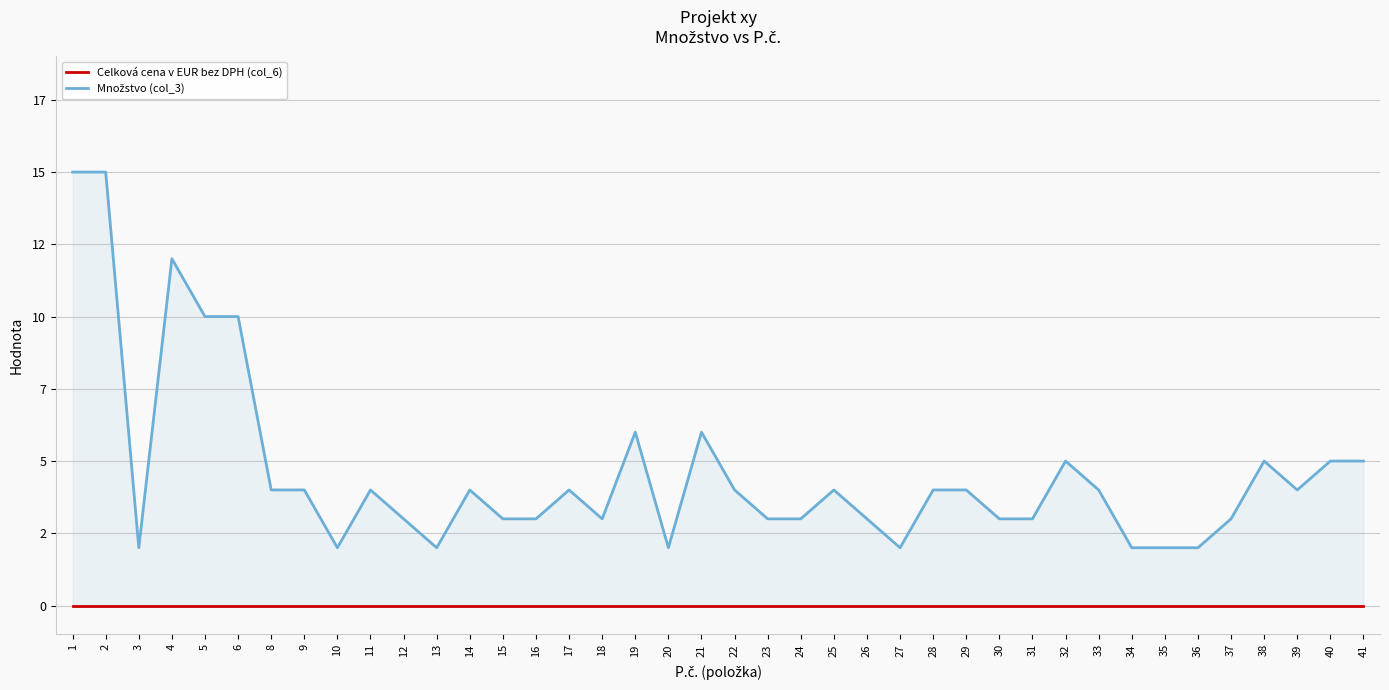

Which series has the largest range (max minus min)?

Množstvo (col_3)